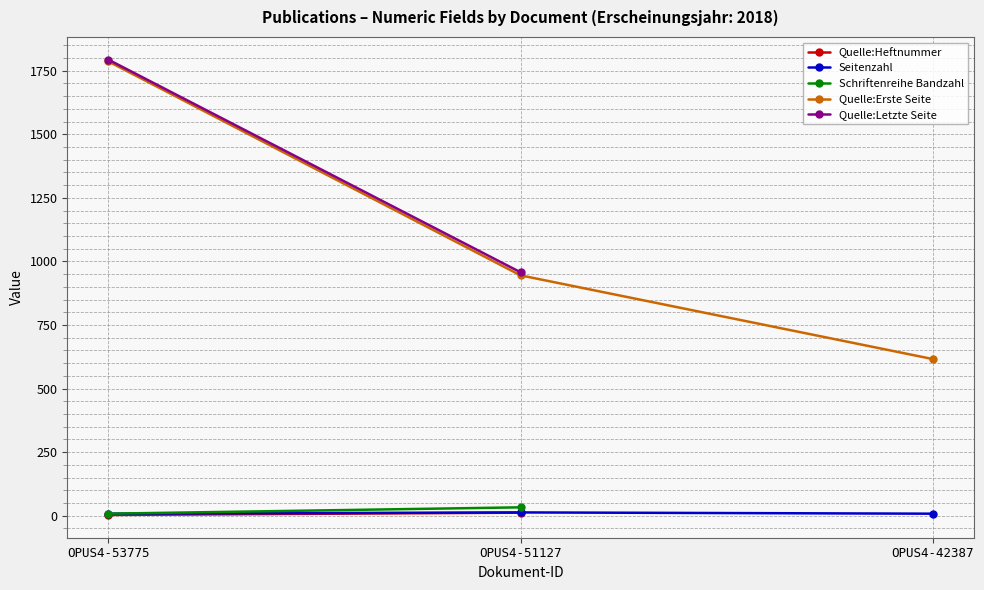

What is the difference between the highest and lowest values at OPUS4-53775?

1790.0